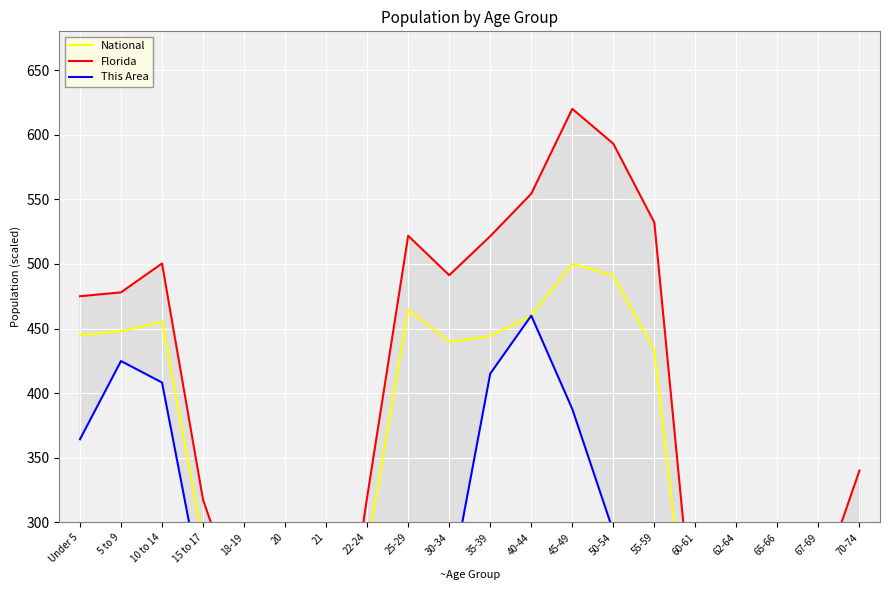

Rank the series at 5 to 9 from lowest to highest value.

This Area, National, Florida